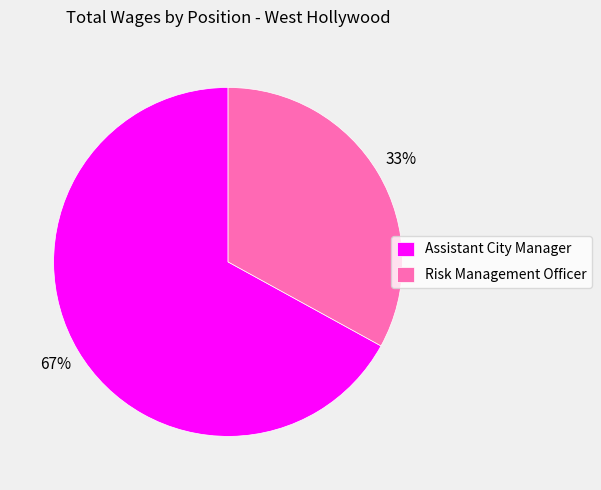

What is the largest slice in the pie chart?

Assistant City Manager